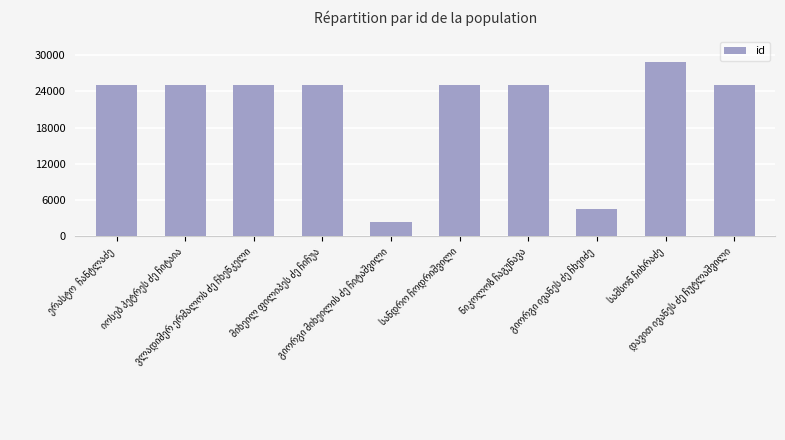

What is the value of the 5th bar from the left?

2451